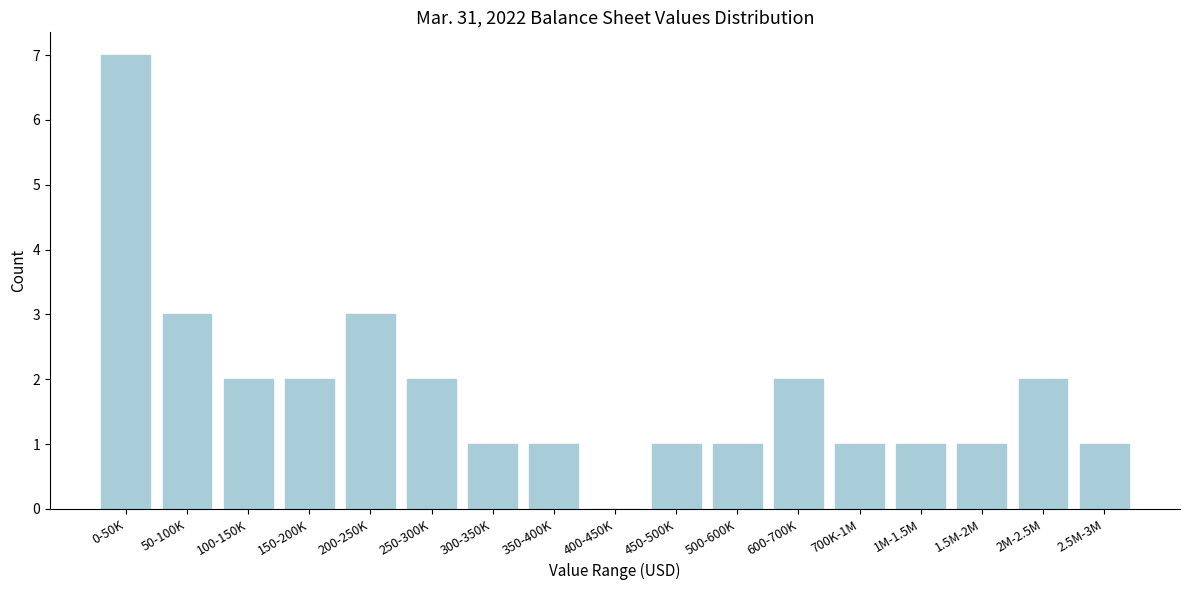

Reading right to left, transcribe all the data shown in this chart.

2.5M-3M=1	2M-2.5M=2	1.5M-2M=1	1M-1.5M=1	700K-1M=1	600-700K=2	500-600K=1	450-500K=1	400-450K=0	350-400K=1	300-350K=1	250-300K=2	200-250K=3	150-200K=2	100-150K=2	50-100K=3	0-50K=7